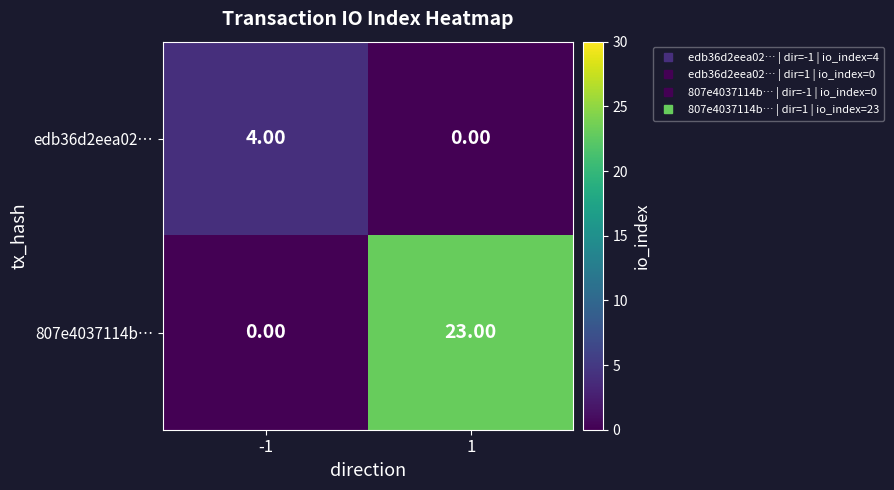

At which category is the sum across all series the highest?

1